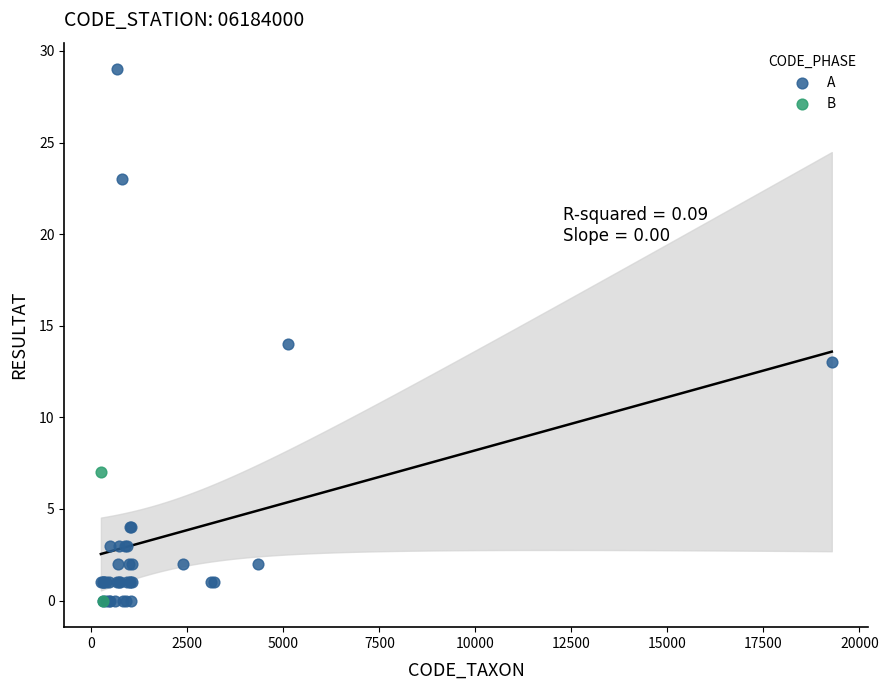

What are all the series names shown in the legend?

A, B